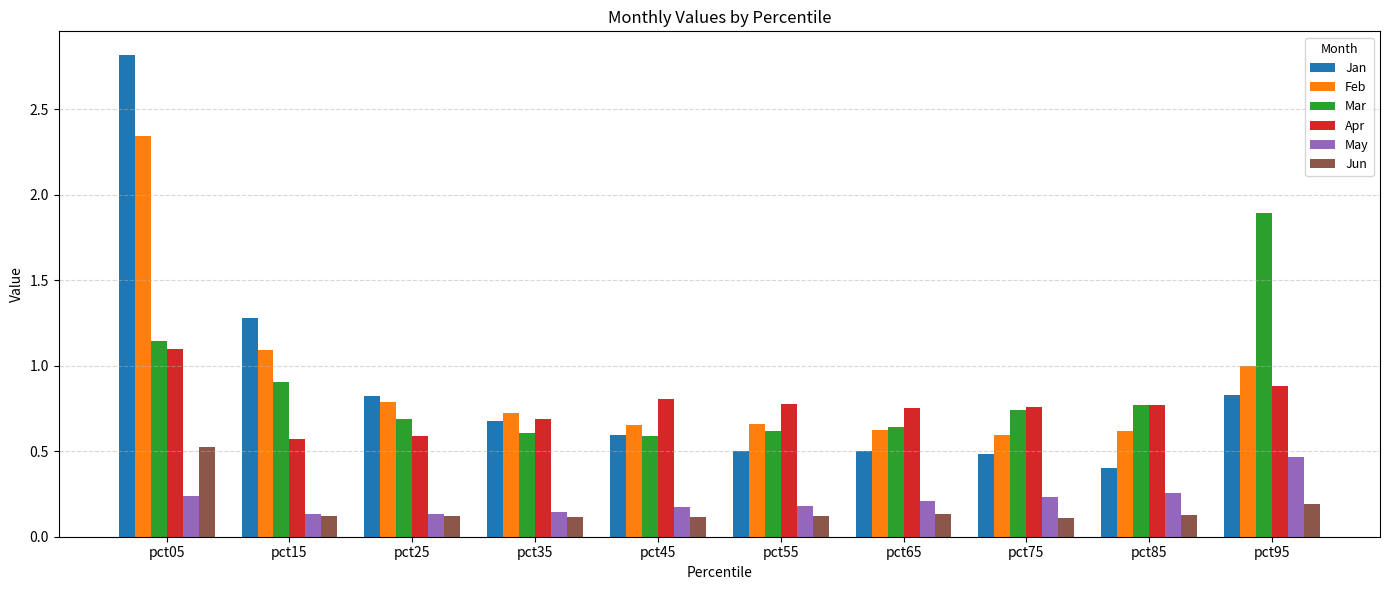

True or false: Mar has a value of 1.2 at pct85.

False